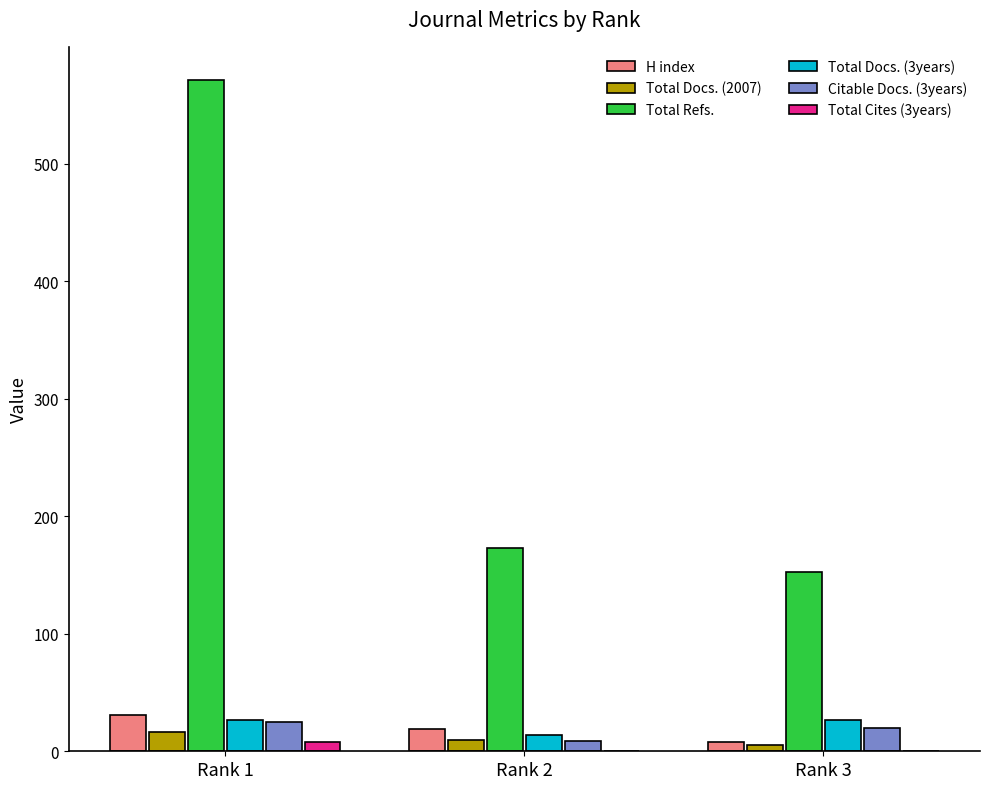

The value of Total Refs. at Rank 1 is 571. True or false?

True